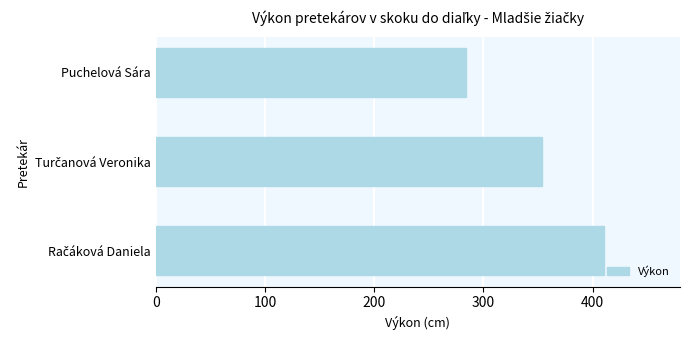

How many values are between 284 and 410?

3